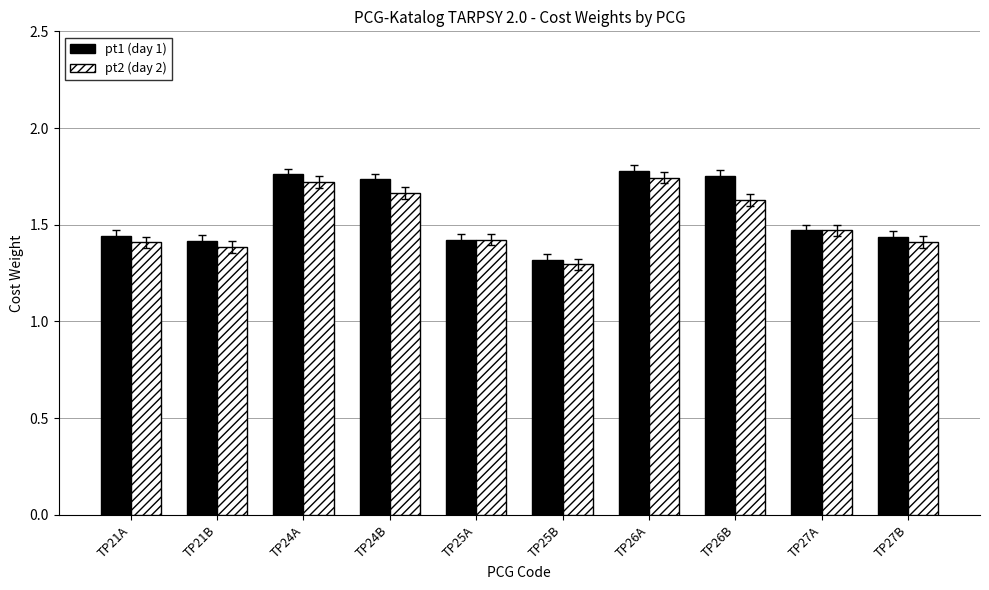

What is the sum of the pt2 (day 2) values at TP25A and TP21B?

2.8